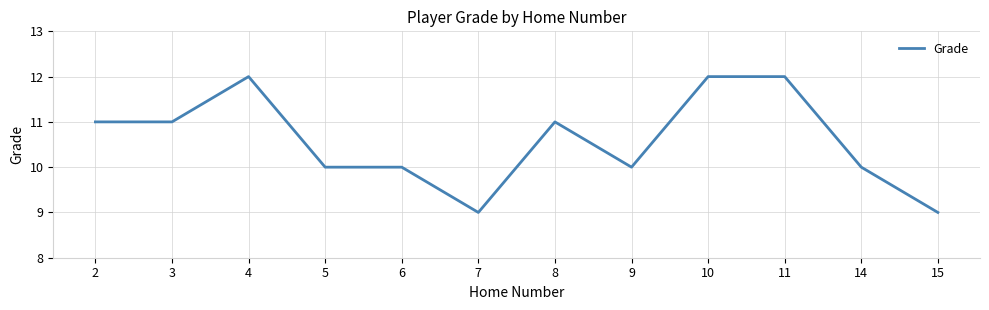

Reading right to left, list all the values displayed in this chart.

15=9	14=10	11=12	10=12	9=10	8=11	7=9	6=10	5=10	4=12	3=11	2=11